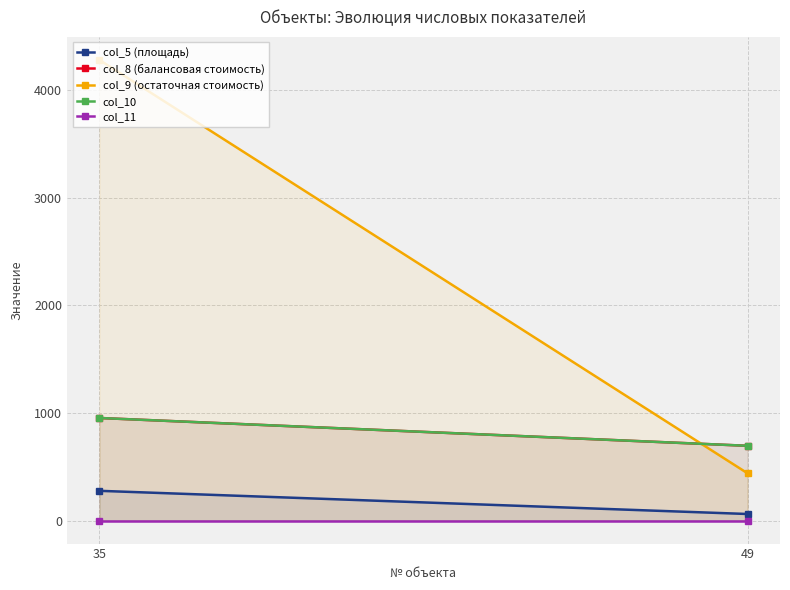

The col_8 (балансовая стоимость) series shows 957.8 at 49. True or false?

False